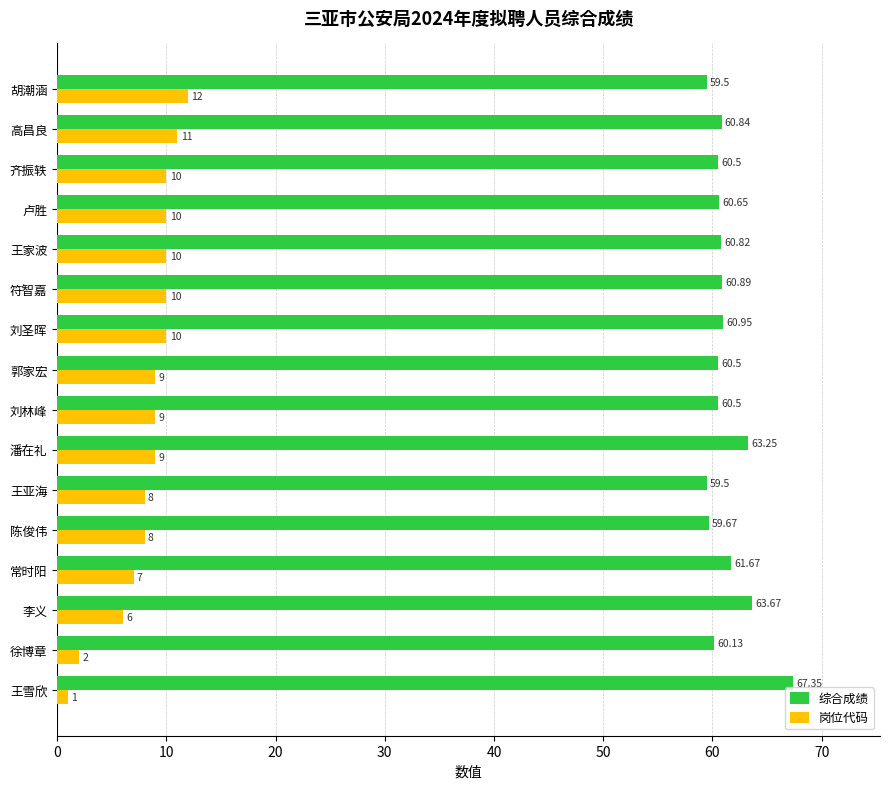

What is the average value of the 综合成绩 series?

61.3